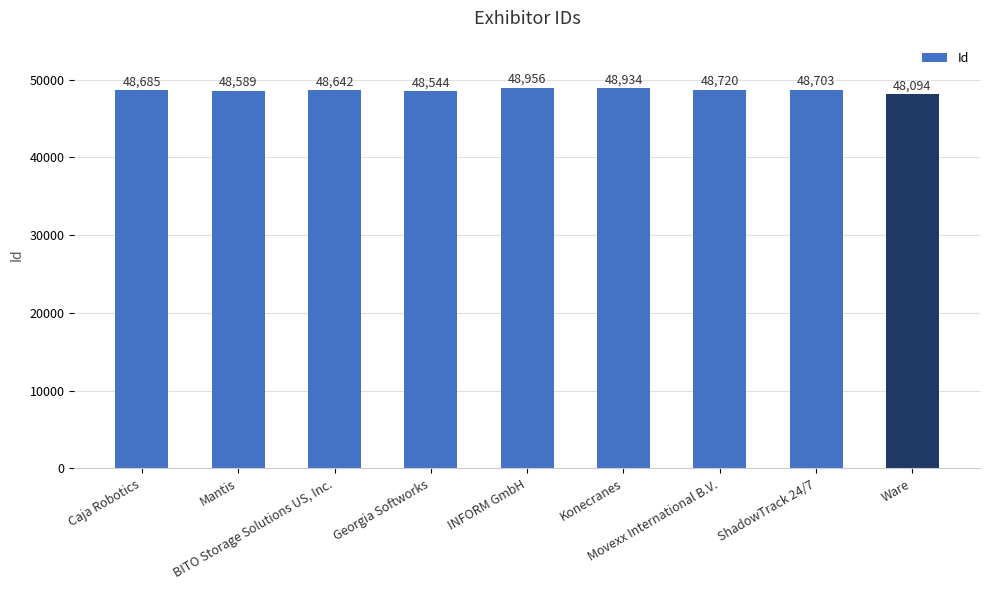

What is the difference between the maximum and second lowest values?

412